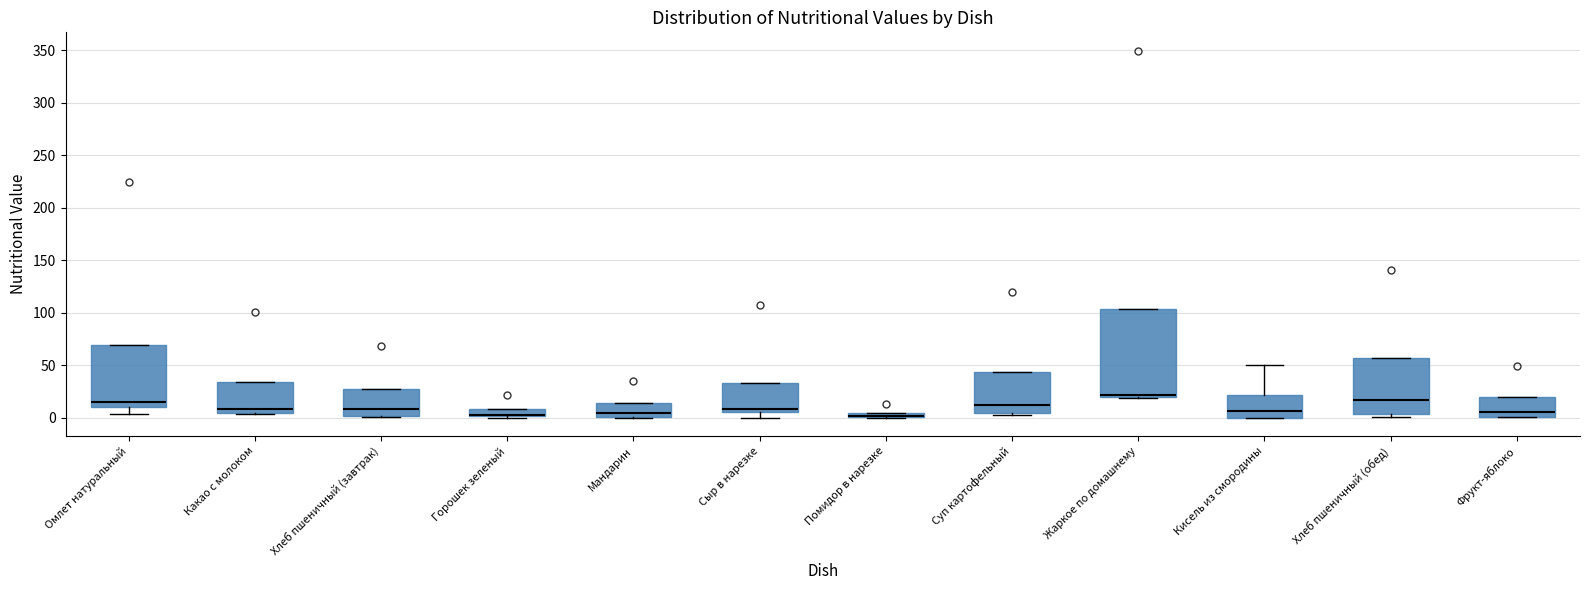

Comparing the boxes themselves (not the whiskers), which one is the tallest?

Жаркое по домашнему